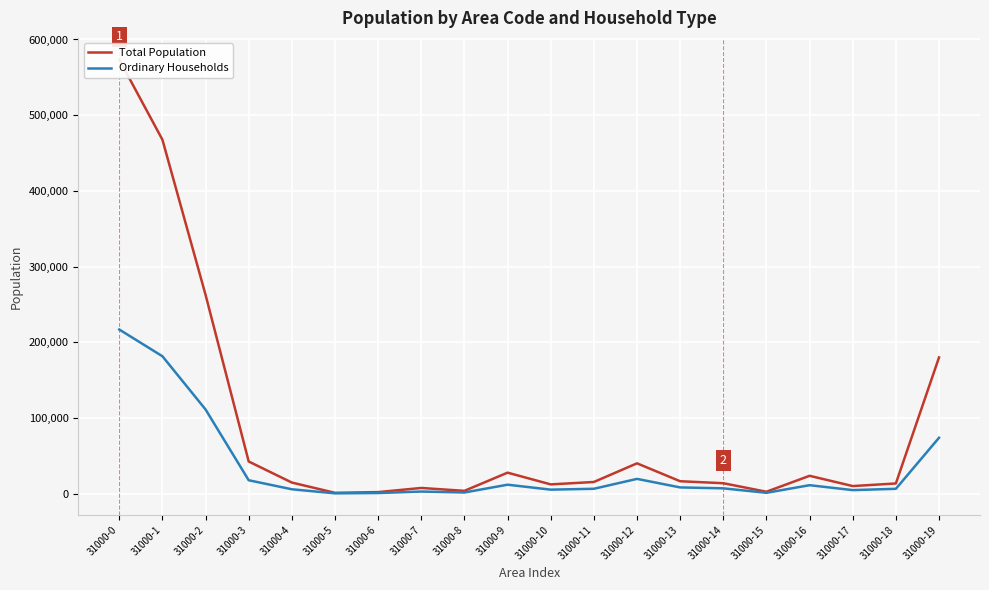

At which category is the sum across all series the highest?

31000-0